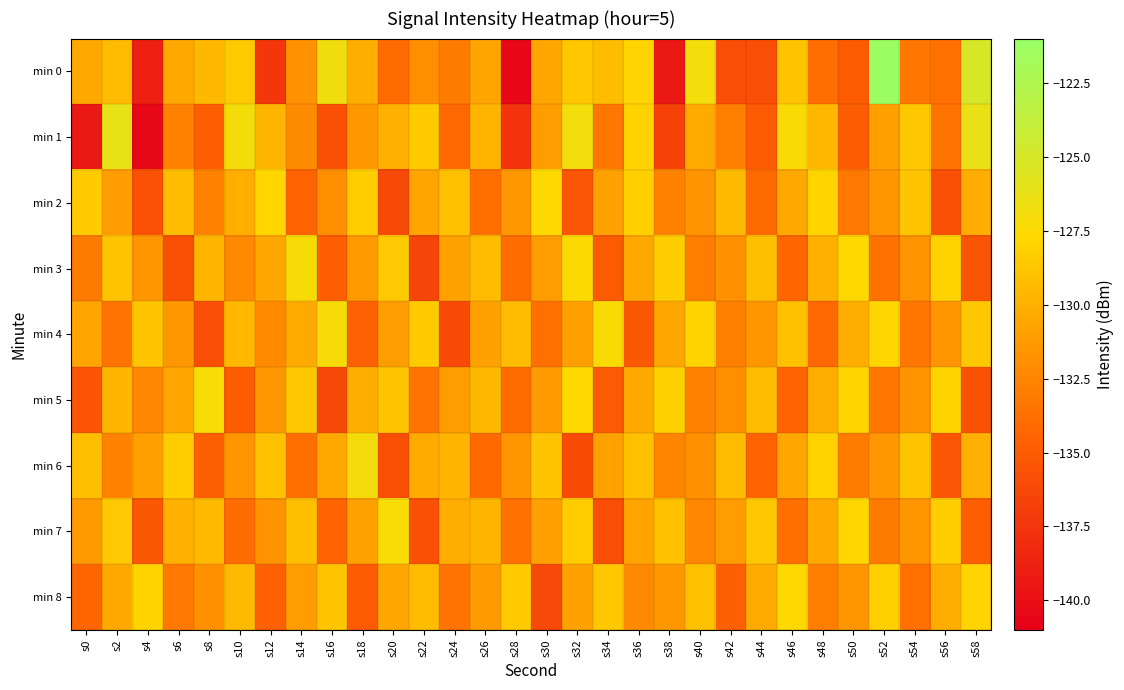

Reading left to right, extract all data points from this chart.

min 0: s0=-130.5	s2=-129.4	s4=-138.8	s6=-130.5	s8=-129.5	s10=-128.5	s12=-137.4	s14=-131.8	s16=-126.8	s18=-130.1	s20=-134.0	s22=-131.9	s24=-133.1	s26=-130.7	s28=-140.5	s30=-130.6	s32=-128.7	s34=-129.3	s36=-127.9	s38=-139.3	s40=-126.9	s42=-135.9	s44=-135.9	s46=-128.9	s48=-133.8	s50=-135.0	s52=-121.3	s54=-133.3	s56=-133.7	s58=-125.1
min 1: s0=-139.3	s2=-126.2	s4=-140.5	s6=-132.8	s8=-134.8	s10=-127.0	s12=-129.7	s14=-132.1	s16=-135.8	s18=-131.4	s20=-130.0	s22=-128.5	s24=-134.2	s26=-129.8	s28=-137.6	s30=-131.2	s32=-126.9	s34=-133.4	s36=-128.1	s38=-136.7	s40=-130.3	s42=-132.8	s44=-135.1	s46=-127.4	s48=-129.6	s50=-134.9	s52=-131.0	s54=-128.7	s56=-133.5	s58=-126.3
min 2: s0=-128.5	s2=-131.2	s4=-135.6	s6=-129.3	s8=-132.7	s10=-130.1	s12=-127.8	s14=-134.5	s16=-131.9	s18=-128.4	s20=-136.2	s22=-130.7	s24=-129.1	s26=-133.8	s28=-131.4	s30=-127.6	s32=-135.3	s34=-130.9	s36=-128.2	s38=-132.6	s40=-131.7	s42=-129.5	s44=-134.1	s46=-130.4	s48=-127.9	s50=-133.2	s52=-131.6	s54=-128.8	s56=-135.7	s58=-130.2
min 3: s0=-133.1	s2=-128.9	s4=-131.5	s6=-135.8	s8=-129.7	s10=-132.3	s12=-130.6	s14=-127.2	s16=-134.8	s18=-131.3	s20=-128.6	s22=-136.4	s24=-130.8	s26=-129.4	s28=-133.9	s30=-131.1	s32=-127.5	s34=-135.0	s36=-130.5	s38=-128.3	s40=-132.9	s42=-131.8	s44=-129.2	s46=-134.3	s48=-130.0	s50=-127.7	s52=-133.6	s54=-131.7	s56=-128.1	s58=-135.4
min 4: s0=-130.7	s2=-133.5	s4=-128.8	s6=-131.4	s8=-135.9	s10=-129.6	s12=-132.2	s14=-130.3	s16=-127.1	s18=-134.6	s20=-131.2	s22=-128.5	s24=-136.1	s26=-130.9	s28=-129.3	s30=-133.7	s32=-131.0	s34=-127.4	s36=-135.2	s38=-130.6	s40=-128.0	s42=-132.8	s44=-131.5	s46=-129.1	s48=-134.2	s50=-130.1	s52=-127.8	s54=-133.4	s56=-131.6	s58=-128.7
min 5: s0=-135.5	s2=-129.8	s4=-132.4	s6=-130.7	s8=-127.3	s10=-134.9	s12=-131.4	s14=-128.7	s16=-136.3	s18=-130.1	s20=-128.9	s22=-133.5	s24=-131.2	s26=-129.6	s28=-134.0	s30=-131.3	s32=-127.6	s34=-135.1	s36=-130.4	s38=-128.2	s40=-132.7	s42=-131.9	s44=-129.3	s46=-134.4	s48=-130.2	s50=-127.9	s52=-133.3	s54=-131.7	s56=-128.0	s58=-135.6
min 6: s0=-129.2	s2=-132.6	s4=-131.0	s6=-128.4	s8=-134.7	s10=-131.5	s12=-129.0	s14=-133.8	s16=-130.5	s18=-127.0	s20=-135.8	s22=-130.3	s24=-129.7	s26=-134.1	s28=-131.6	s30=-128.8	s32=-136.0	s34=-130.8	s36=-129.1	s38=-132.5	s40=-131.8	s42=-129.4	s44=-134.5	s46=-130.6	s48=-128.1	s50=-133.0	s52=-131.4	s54=-128.9	s56=-135.3	s58=-130.0
min 7: s0=-131.3	s2=-128.6	s4=-135.2	s6=-130.0	s8=-129.5	s10=-133.9	s12=-131.7	s14=-129.2	s16=-134.4	s18=-130.8	s20=-127.3	s22=-135.7	s24=-130.2	s26=-129.8	s28=-133.6	s30=-131.0	s32=-128.4	s34=-135.9	s36=-130.7	s38=-129.0	s40=-132.4	s42=-131.1	s44=-128.7	s46=-133.8	s48=-130.4	s50=-127.8	s52=-133.1	s54=-131.5	s56=-128.3	s58=-134.8
min 8: s0=-134.3	s2=-130.5	s4=-128.0	s6=-133.2	s8=-131.8	s10=-129.5	s12=-134.6	s14=-131.2	s16=-128.8	s18=-135.1	s20=-130.6	s22=-129.4	s24=-133.5	s26=-131.3	s28=-128.5	s30=-136.2	s32=-130.9	s34=-128.7	s36=-132.3	s38=-131.4	s40=-129.1	s42=-134.7	s44=-130.3	s46=-127.6	s48=-132.9	s50=-131.6	s52=-128.2	s54=-133.7	s56=-130.1	s58=-127.9